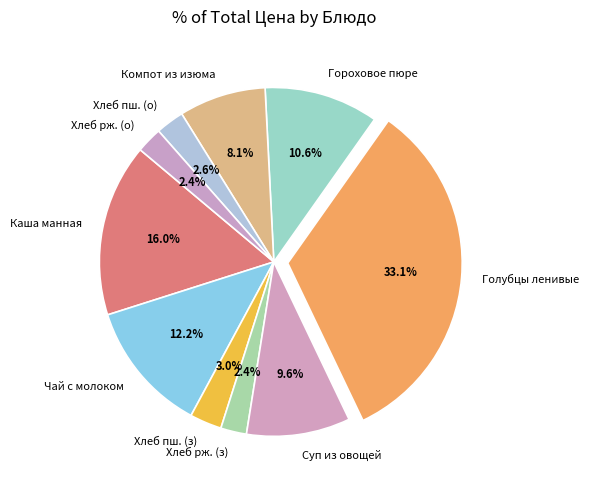

What is the largest slice in the pie chart?

Голубцы ленивые